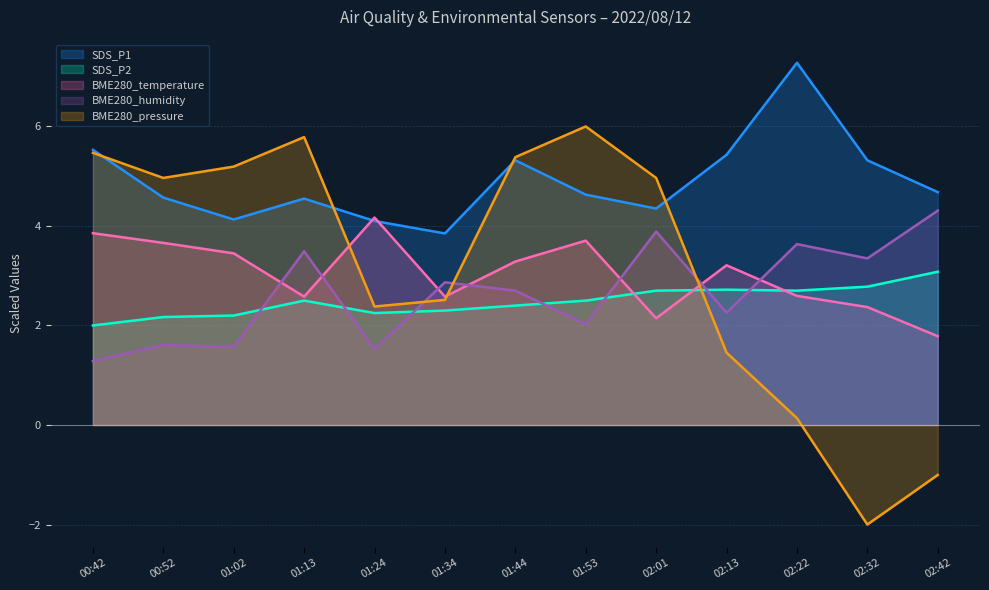

Reading right to left, list all the values displayed in this chart.

SDS_P1: 02:42=4.7	02:32=5.3	02:22=7.3	02:13=5.4	02:01=4.3	01:53=4.6	01:44=5.3	01:34=3.9	01:24=4.1	01:13=4.5	01:02=4.1	00:52=4.6	00:42=5.5
SDS_P2: 02:42=3.1	02:32=2.8	02:22=2.7	02:13=2.7	02:01=2.7	01:53=2.5	01:44=2.4	01:34=2.3	01:24=2.2	01:13=2.5	01:02=2.2	00:52=2.2	00:42=2.0
BME280_temperature: 02:42=1.8	02:32=2.4	02:22=2.6	02:13=3.2	02:01=2.1	01:53=3.7	01:44=3.3	01:34=2.6	01:24=4.2	01:13=2.6	01:02=3.4	00:52=3.7	00:42=3.9
BME280_humidity: 02:42=4.3	02:32=3.3	02:22=3.6	02:13=2.3	02:01=3.9	01:53=2.0	01:44=2.7	01:34=2.9	01:24=1.5	01:13=3.5	01:02=1.6	00:52=1.6	00:42=1.3
BME280_pressure_scaled: 02:42=-1.0	02:32=-2.0	02:22=0.1	02:13=1.5	02:01=5.0	01:53=6.0	01:44=5.4	01:34=2.5	01:24=2.4	01:13=5.8	01:02=5.2	00:52=5.0	00:42=5.5